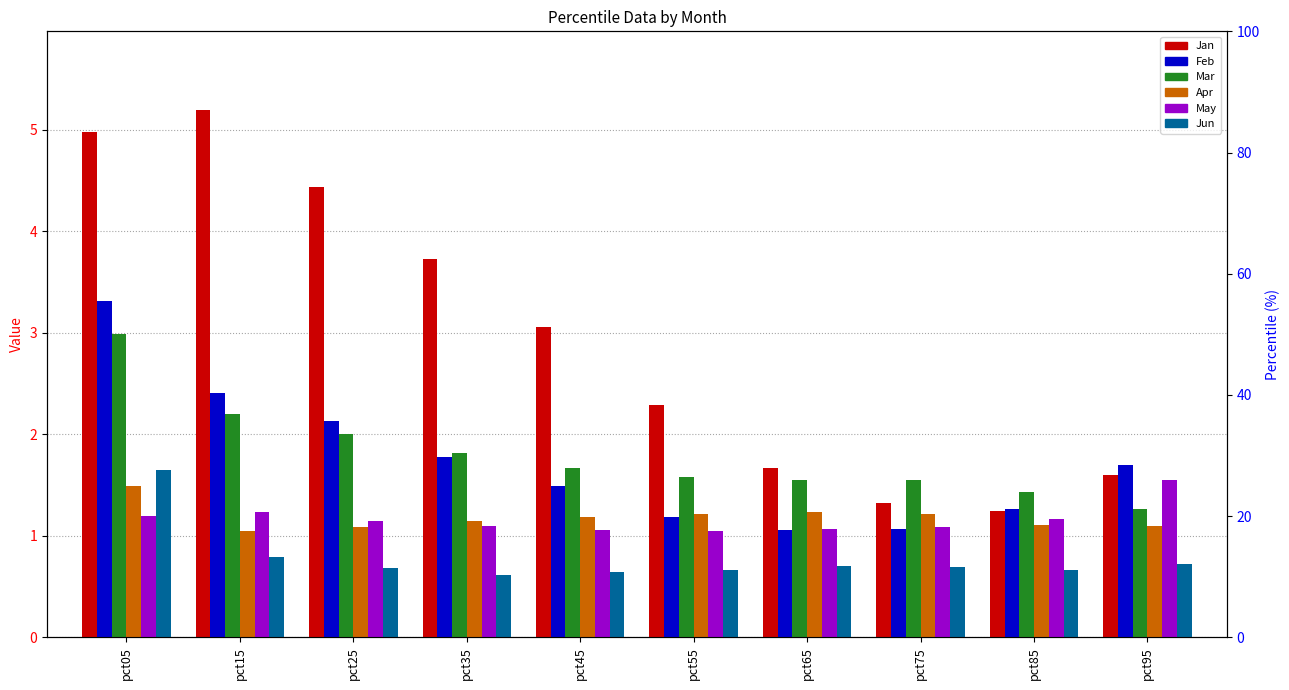

How many bars are there in each group?

6